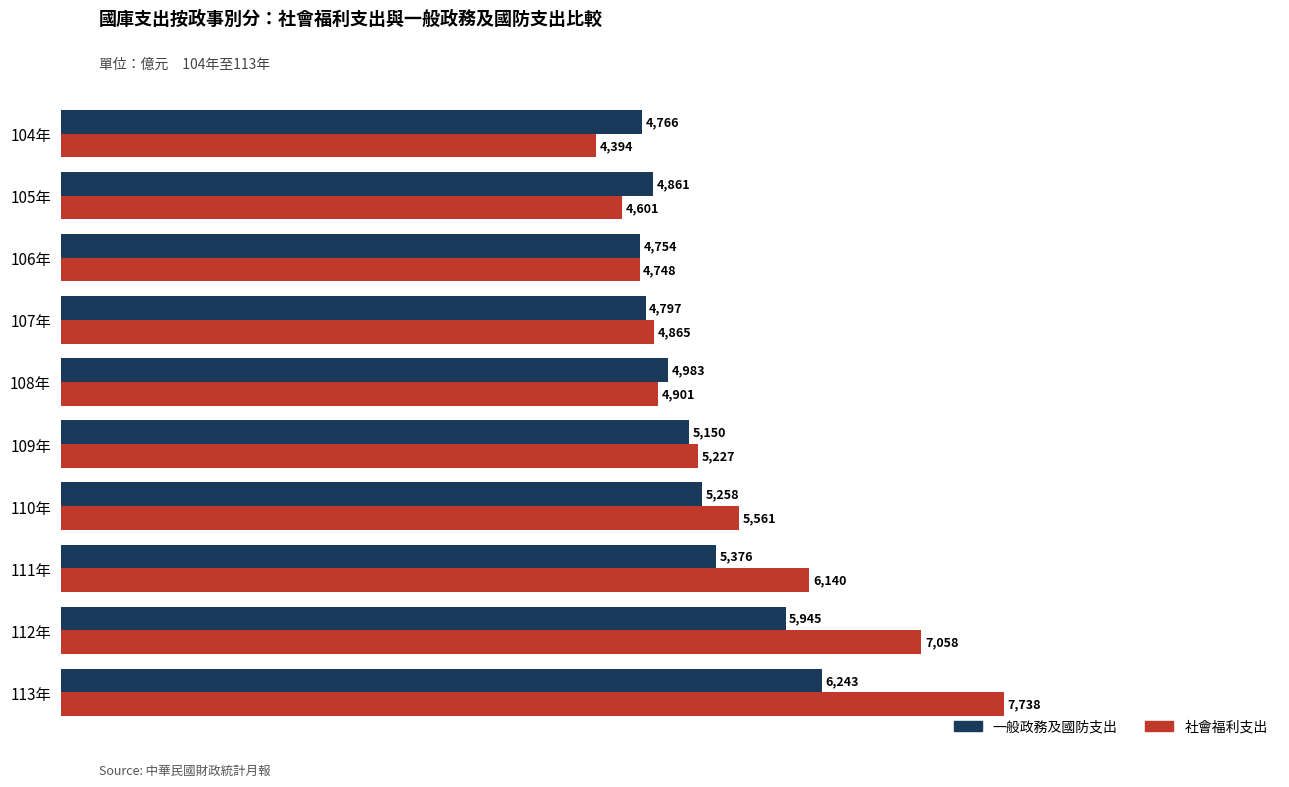

What is the difference between the maximum and second lowest values in the 社會福利支出 series?

3137